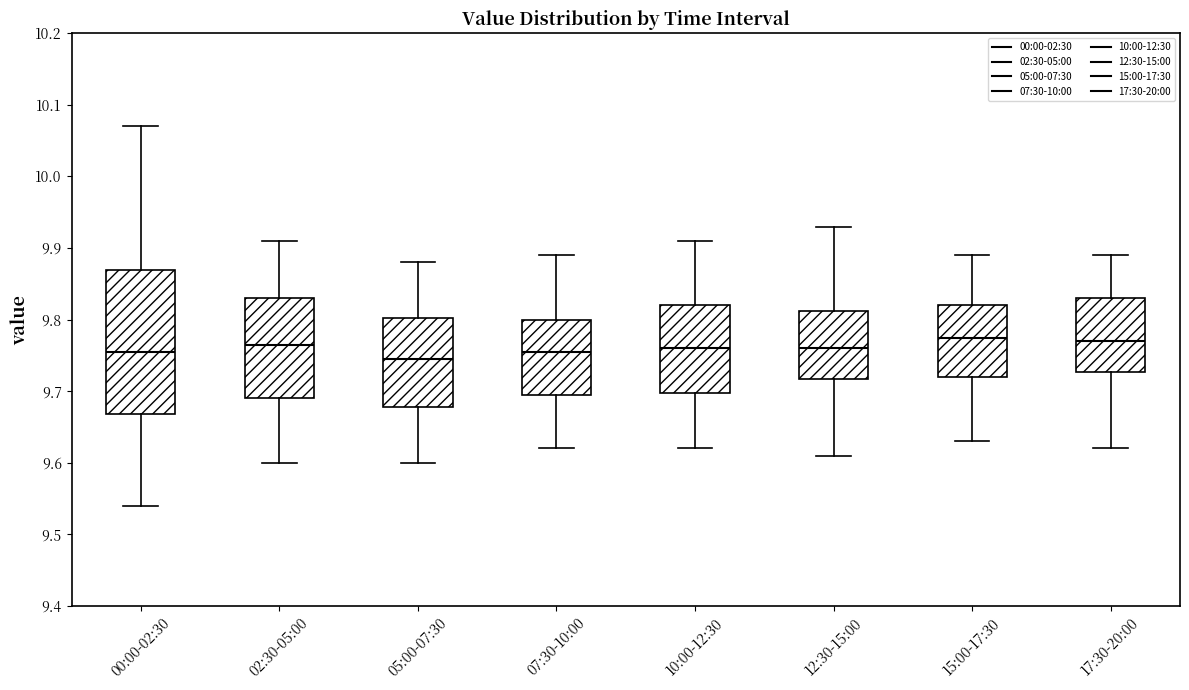

Reading left to right, read every box against the y-axis: the position of its median line, the range the box covers, and the ends of its whiskers. The values are not printed on the chart, so give them approximately, as read against the axis.

00:00-02:30: median 9.76, box 9.67 to 9.87, whiskers 9.54 to 10.07
02:30-05:00: median 9.77, box 9.69 to 9.83, whiskers 9.60 to 9.91
05:00-07:30: median 9.75, box 9.68 to 9.80, whiskers 9.60 to 9.88
07:30-10:00: median 9.76, box 9.70 to 9.80, whiskers 9.62 to 9.89
10:00-12:30: median 9.76, box 9.70 to 9.82, whiskers 9.62 to 9.91
12:30-15:00: median 9.76, box 9.72 to 9.81, whiskers 9.61 to 9.93
15:00-17:30: median 9.78, box 9.72 to 9.82, whiskers 9.63 to 9.89
17:30-20:00: median 9.77, box 9.73 to 9.83, whiskers 9.62 to 9.89